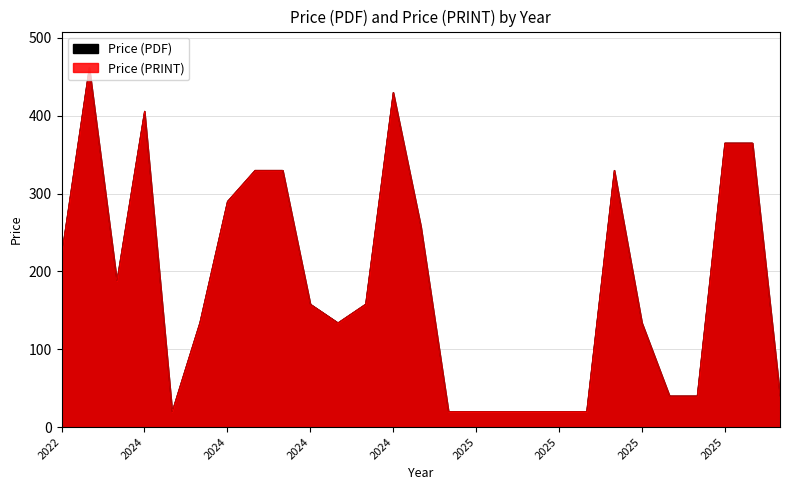

At which category does Price (PRINT) reach its first local peak?

2023